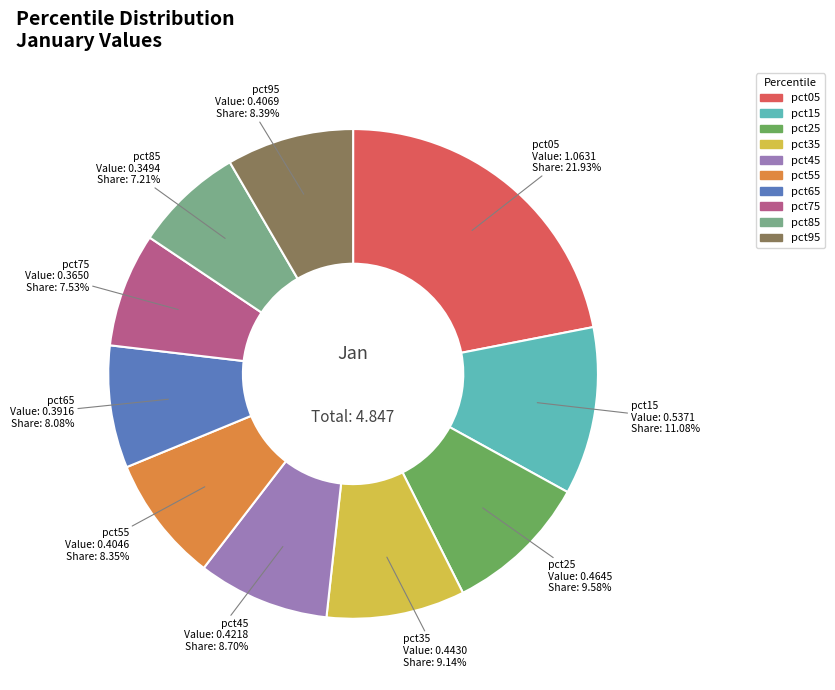

What is the total percentage of pct65 and pct95?

16.5%